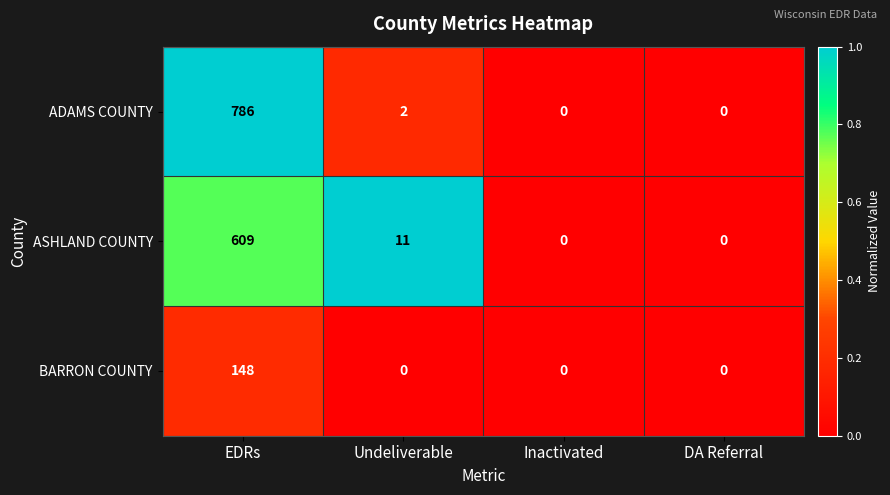

The value of ASHLAND COUNTY at Inactivated is -218. True or false?

False